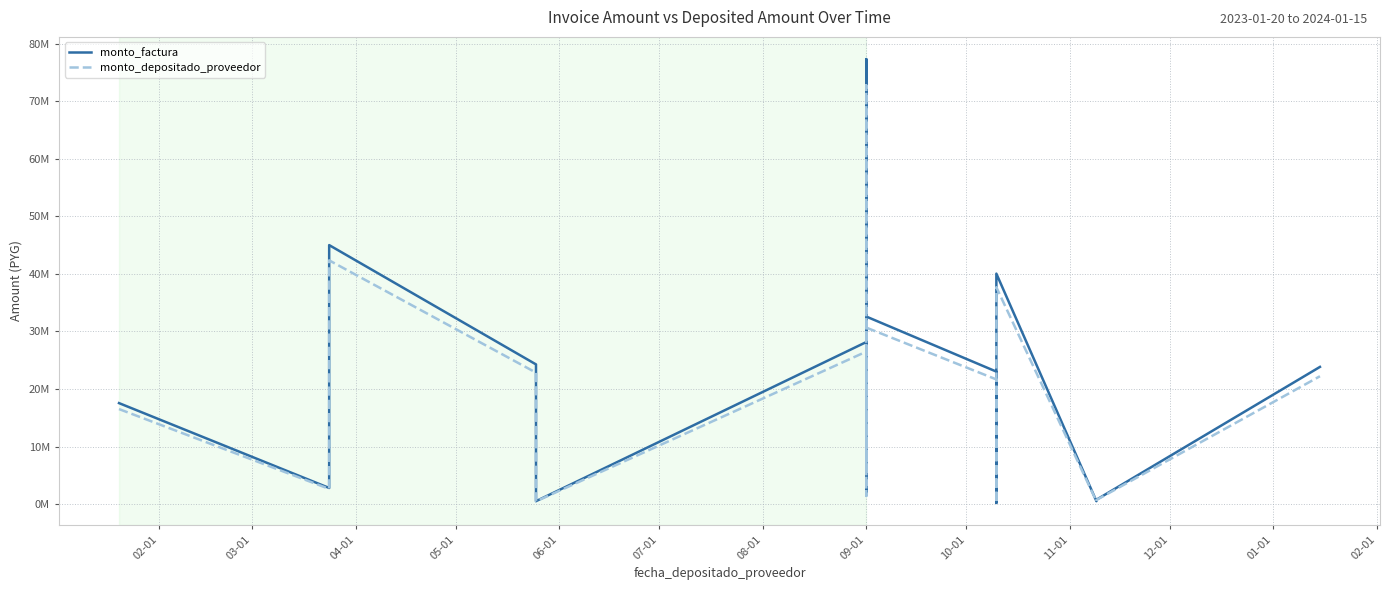

The value of monto_factura at 06-01 is 237253. True or false?

False